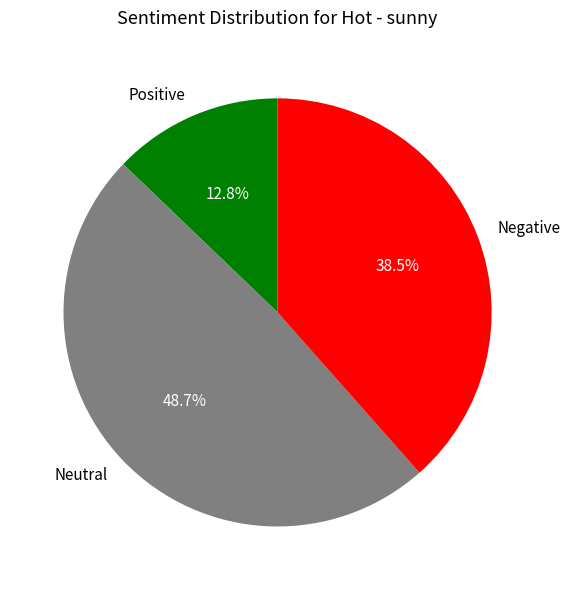

Rank the categories by value from highest to lowest.

Neutral, Negative, Positive